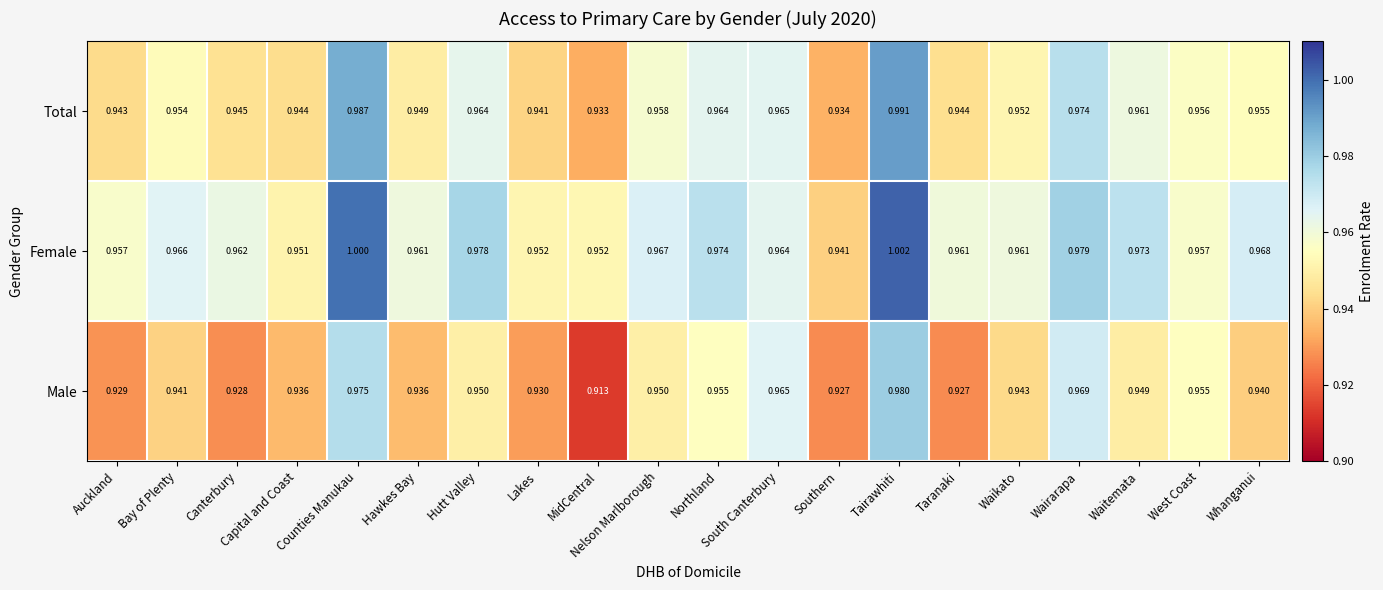

Rank the series by their average value, from highest to lowest.

Female, Total, Male